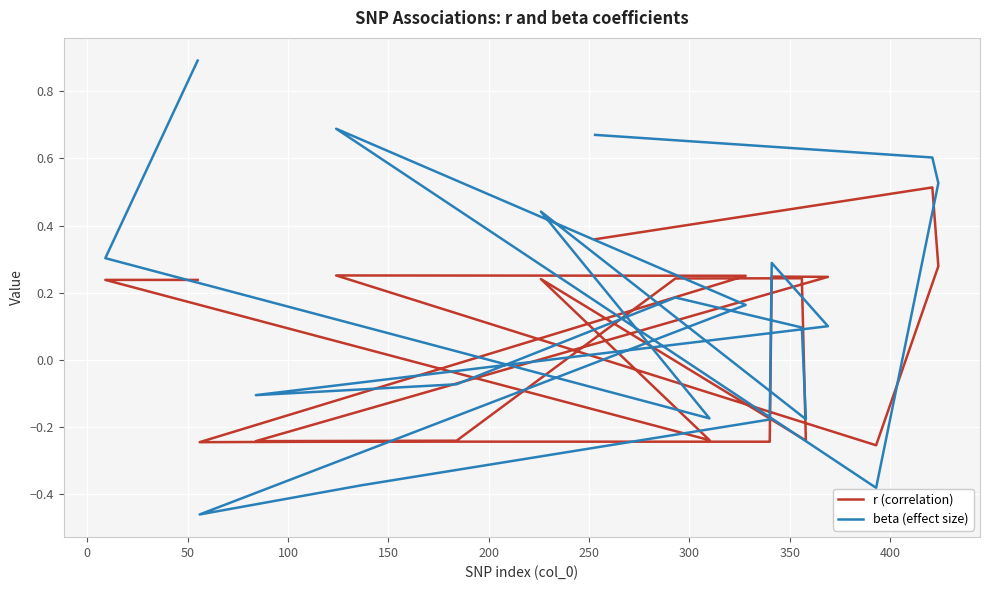

What is the highest value of the beta (effect size) series?

0.9